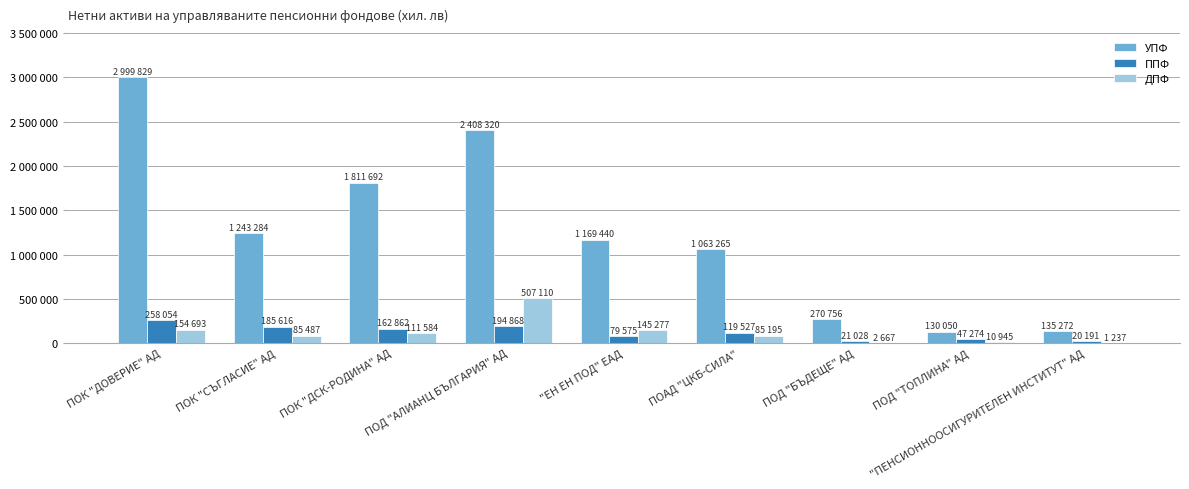

List the series in order of their peak value, lowest first.

ППФ, ДПФ, УПФ